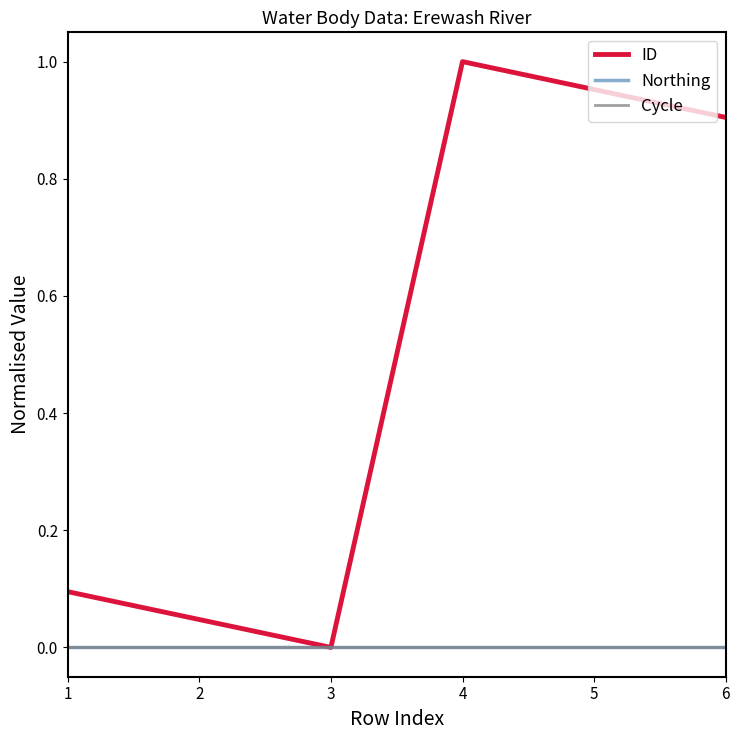

Is it true that ID equals 1.0 at 4?

True